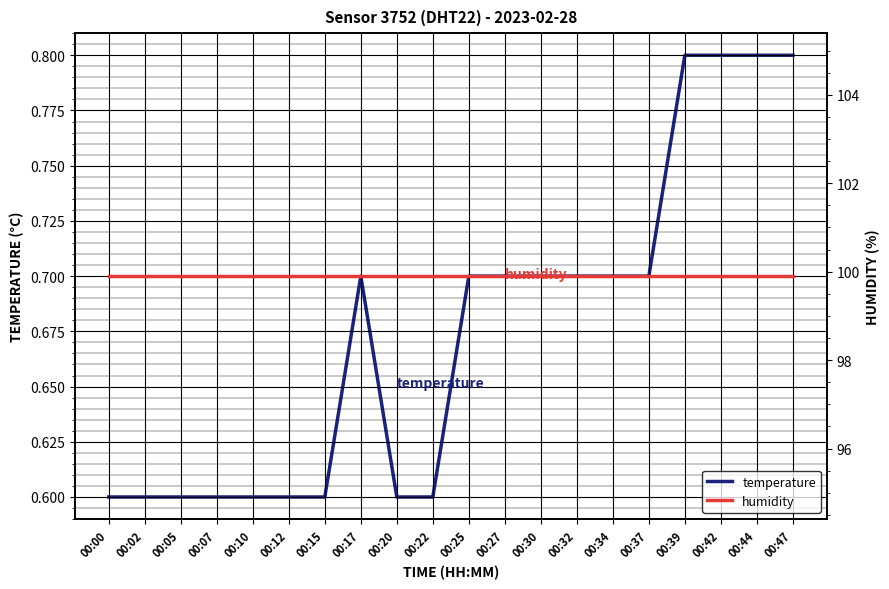

At how many categories does at least one series exceed 79?

20